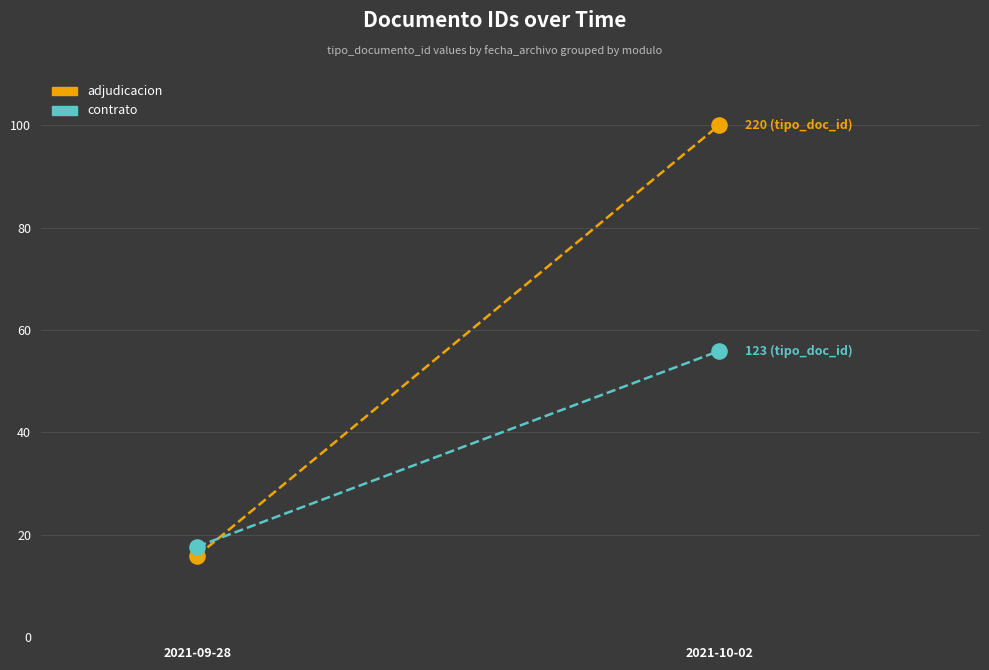

Is the value of Line 2 at 2021-10-02 greater than the value of Line 1 at 2021-10-02?

No